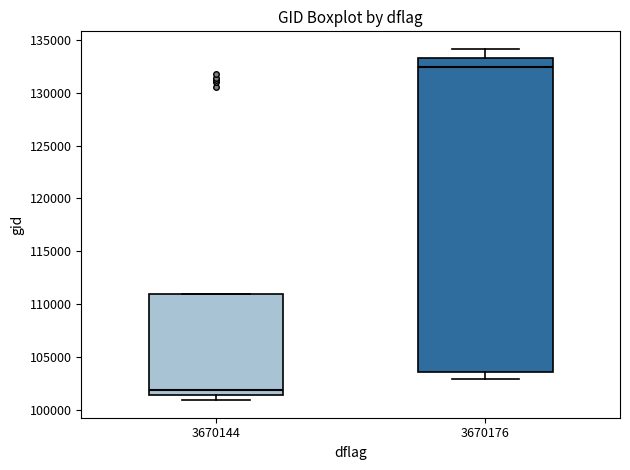

Which box's median line is the highest?

3670176